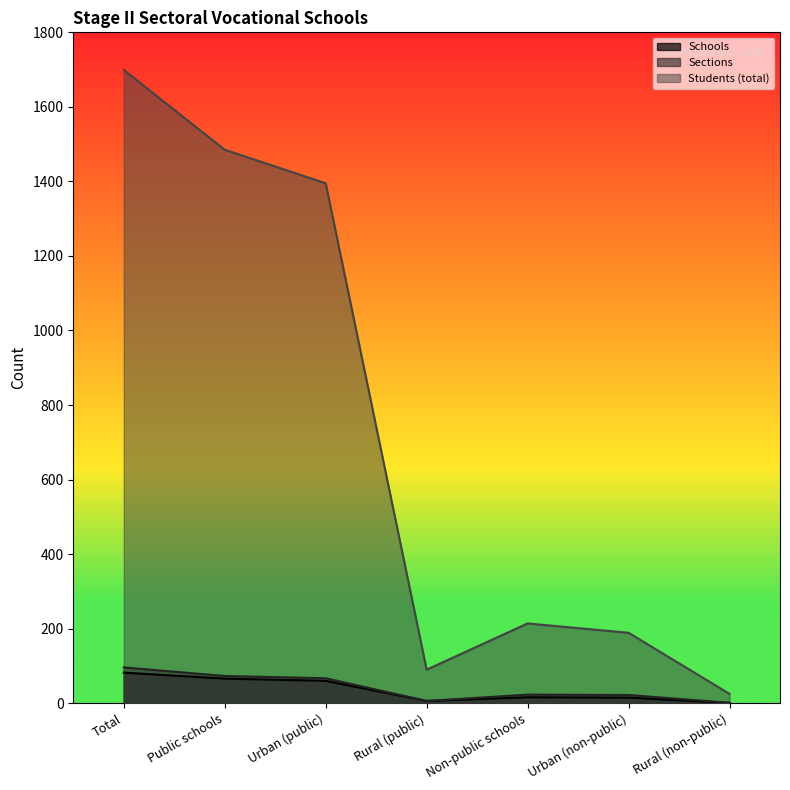

How many series are shown in this chart?

3